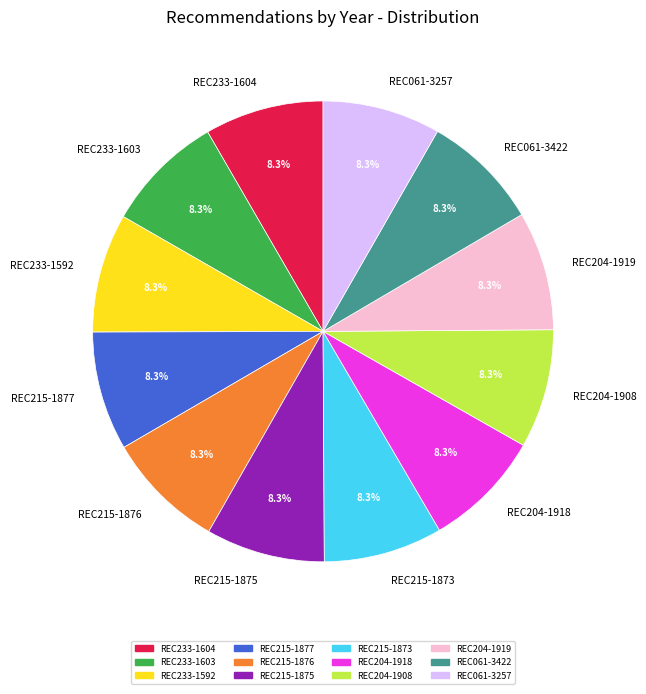

Is there a majority slice in this chart?

No